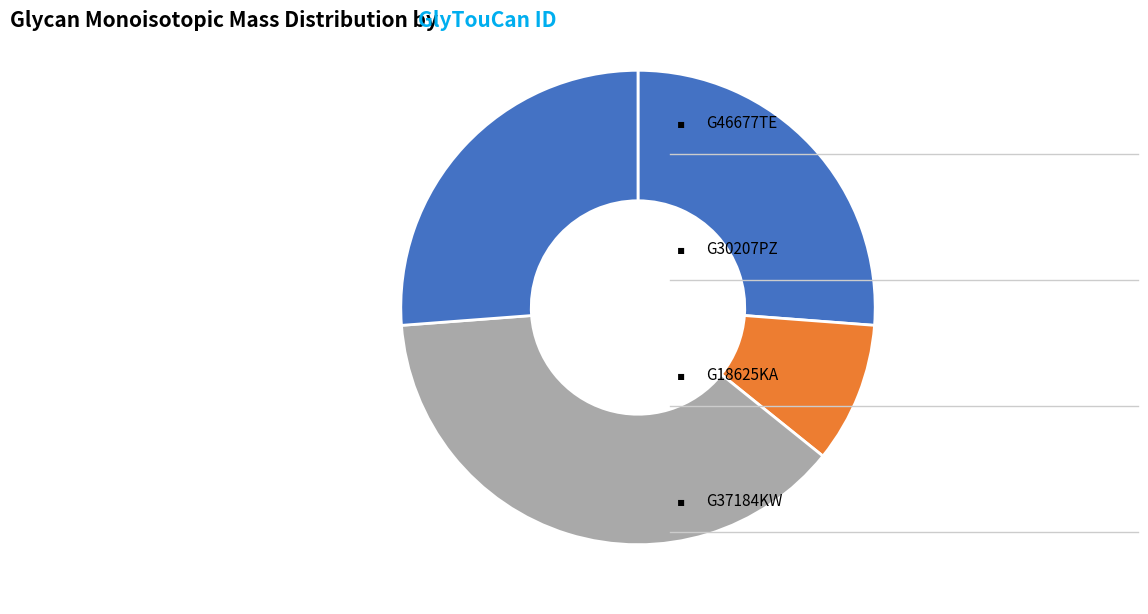

How many segments does this pie chart have?

4